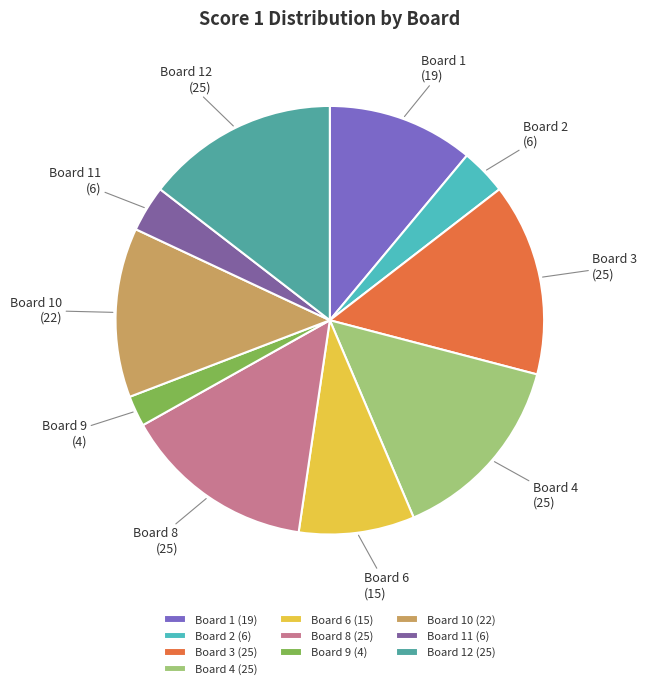

True or false: Board 2 accounts for 3% of the total.

True